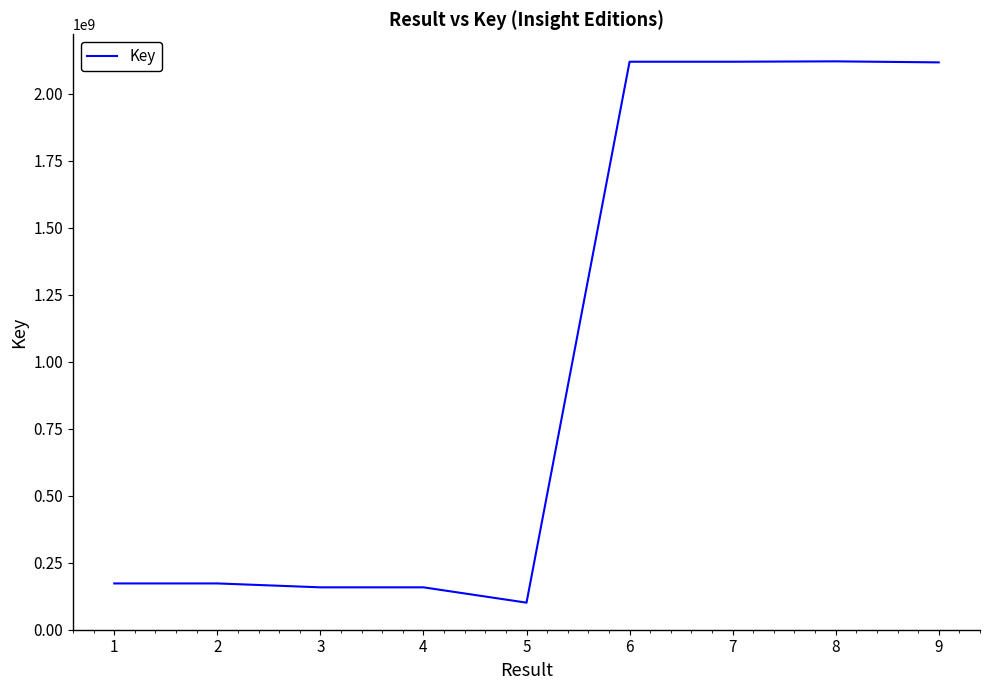

How many lines are shown in the chart?

1